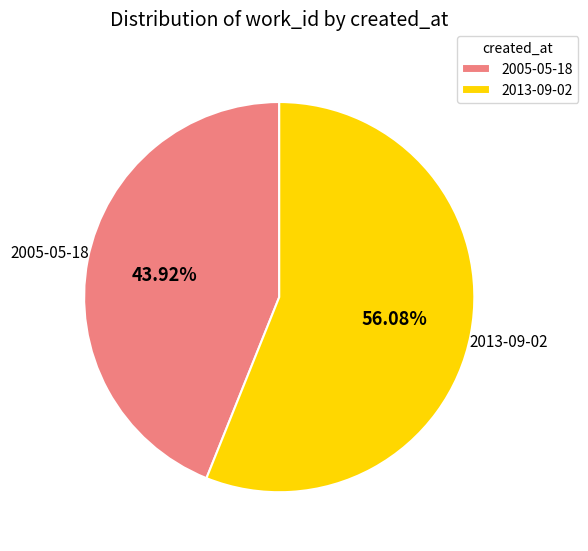

To the nearest percent, what is the combined percentage of 2013-09-02 and 2005-05-18?

100%